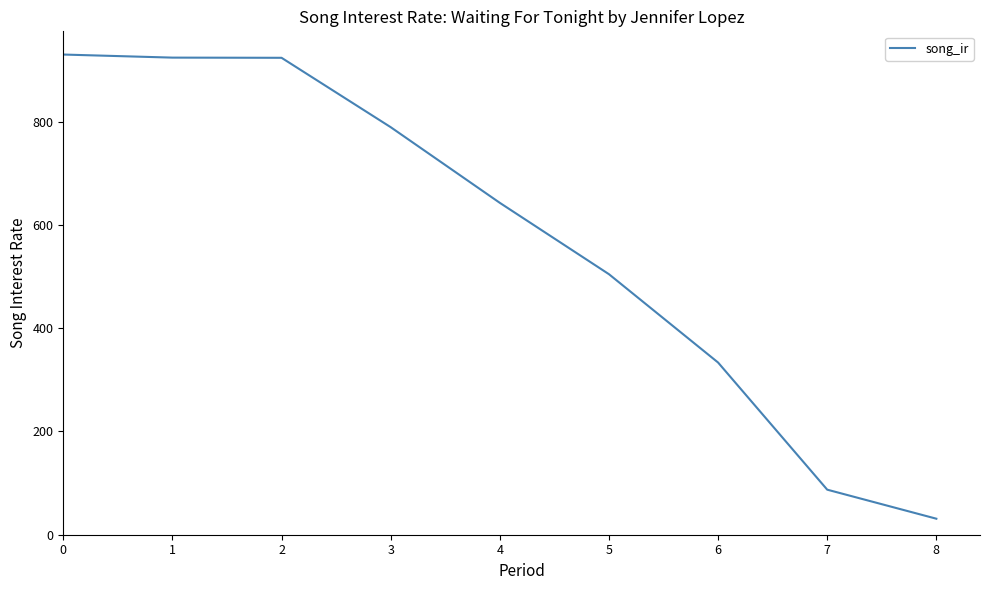

Which label corresponds to the smallest value in the chart?

8